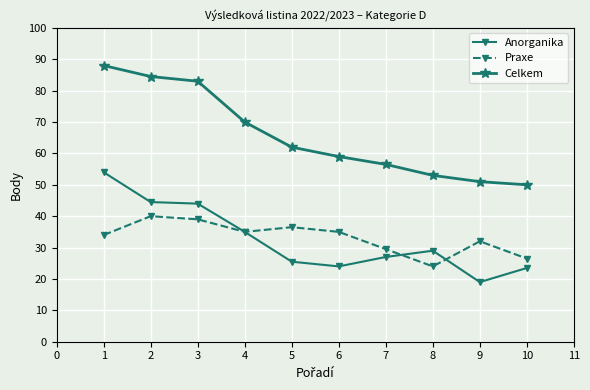

The value of Praxe at 7 is 29.5. True or false?

True